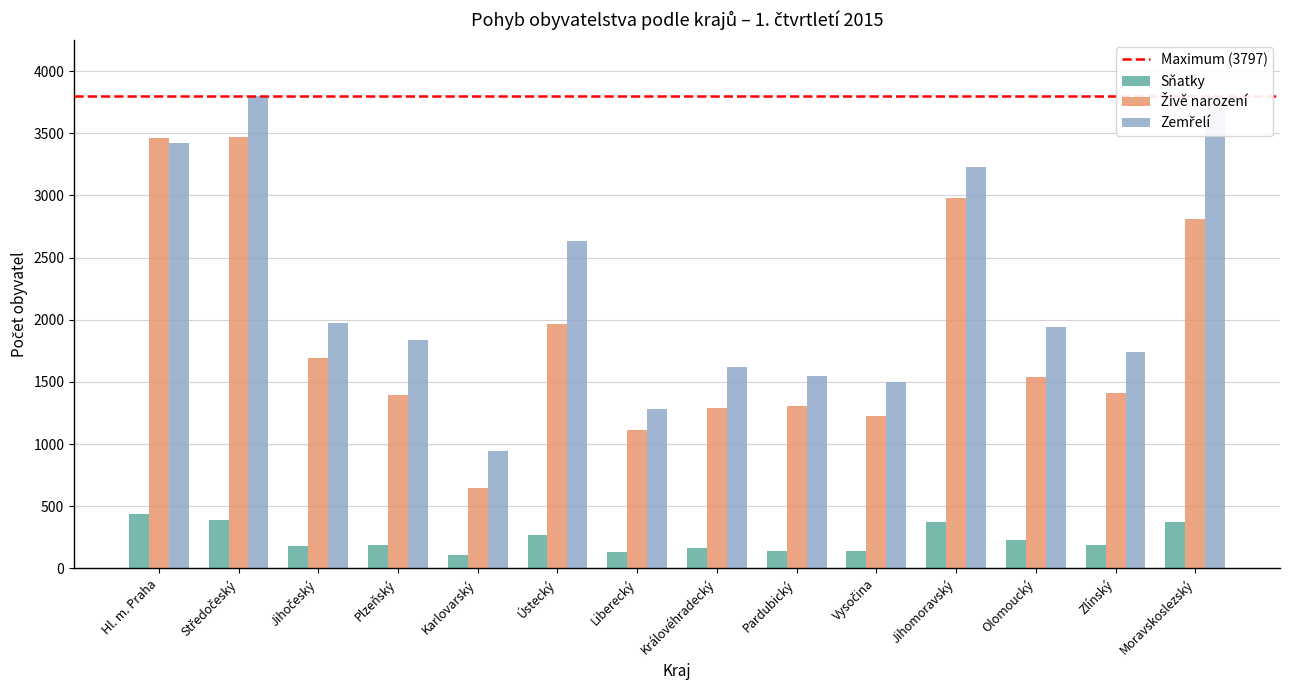

What is the spread (max minus min) of values at Plzeňský?

1648